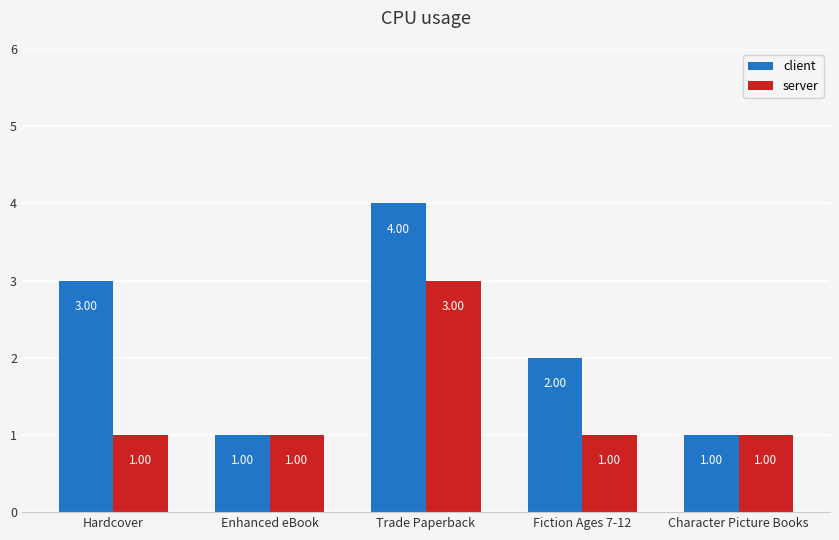

What is the smallest value displayed?

1